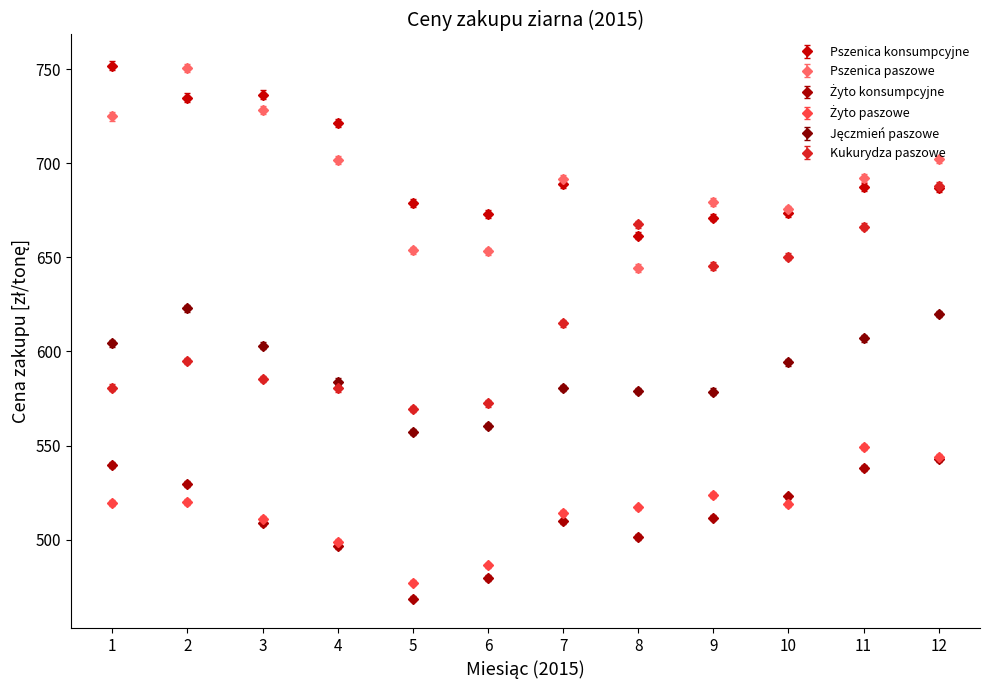

What is the spread (max minus min) of values at 9?

167.7